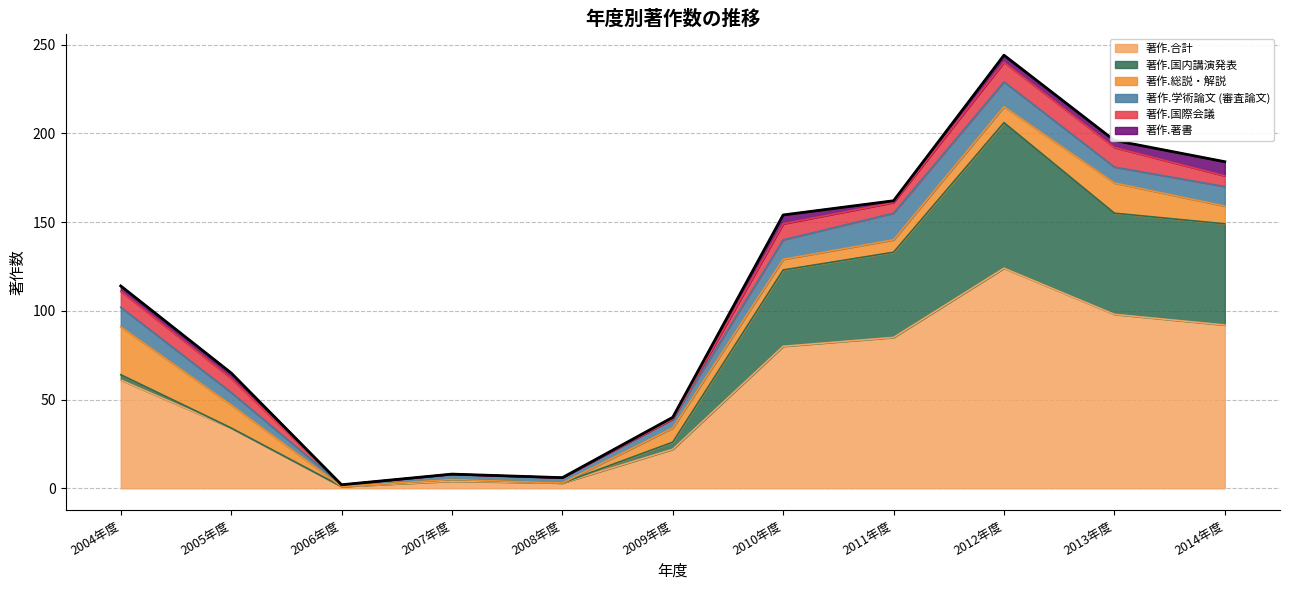

What is the value of the 9th point from the left?

244